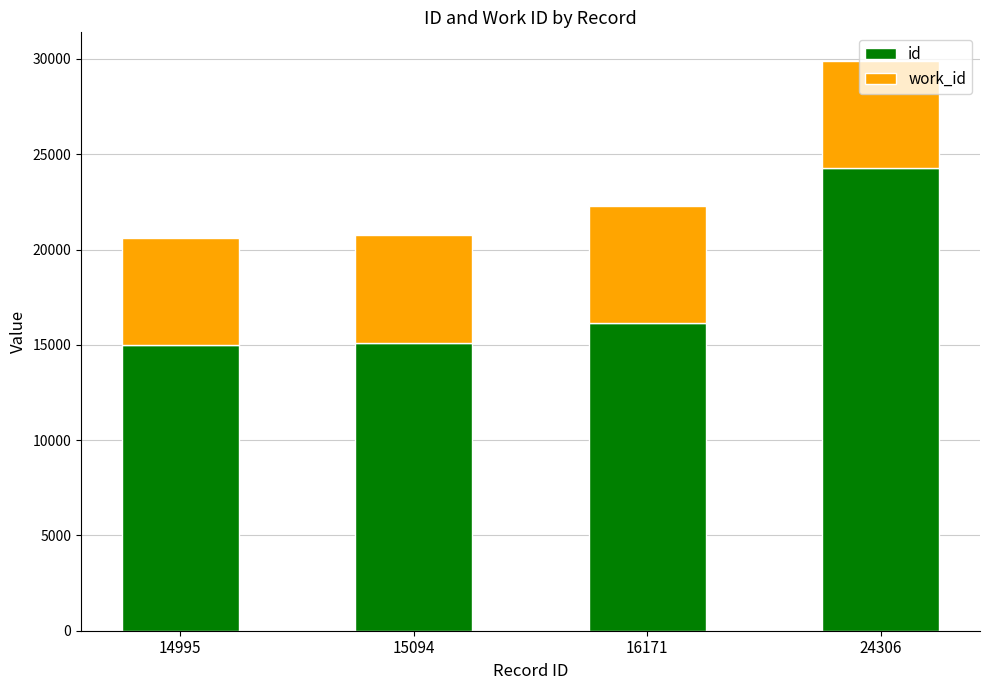

What is the sum of all id values?

70566